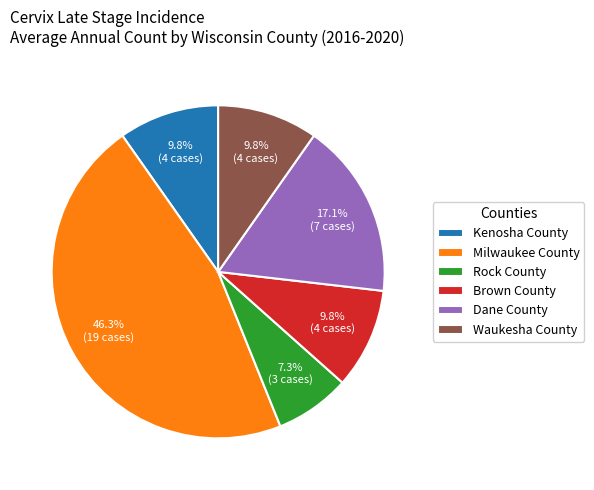

What is the total percentage of Waukesha County and Rock County?

17.1%